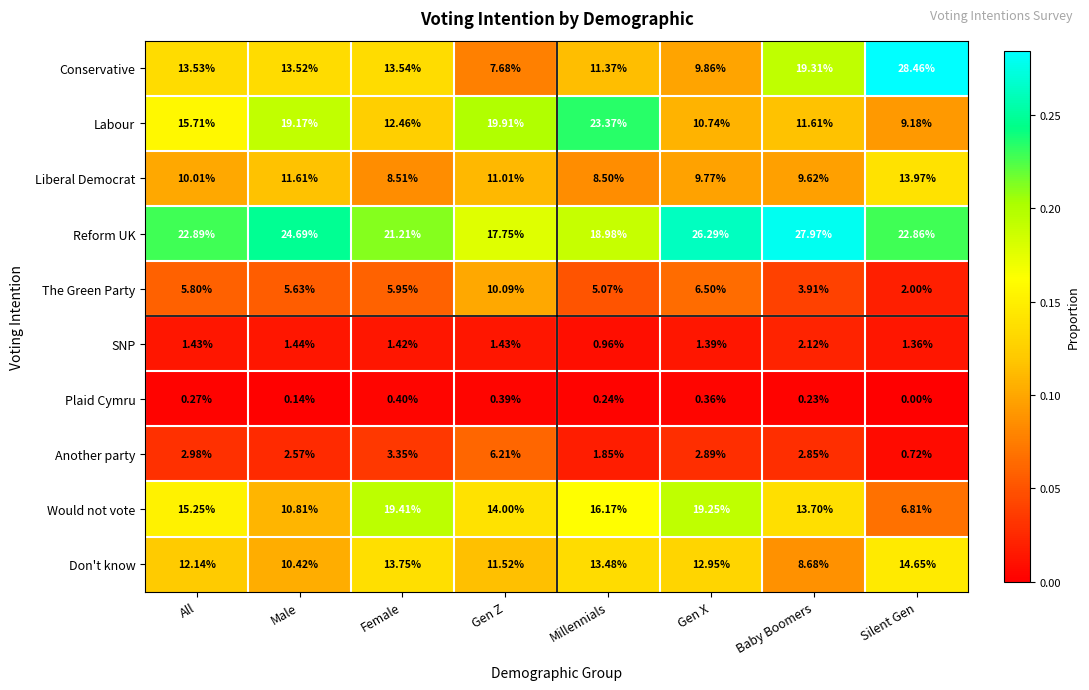

List the series in order of their peak value, lowest first.

Plaid Cymru, SNP, Another party, The Green Party, Liberal Democrat, Don't know, Would not vote, Labour, Reform UK, Conservative